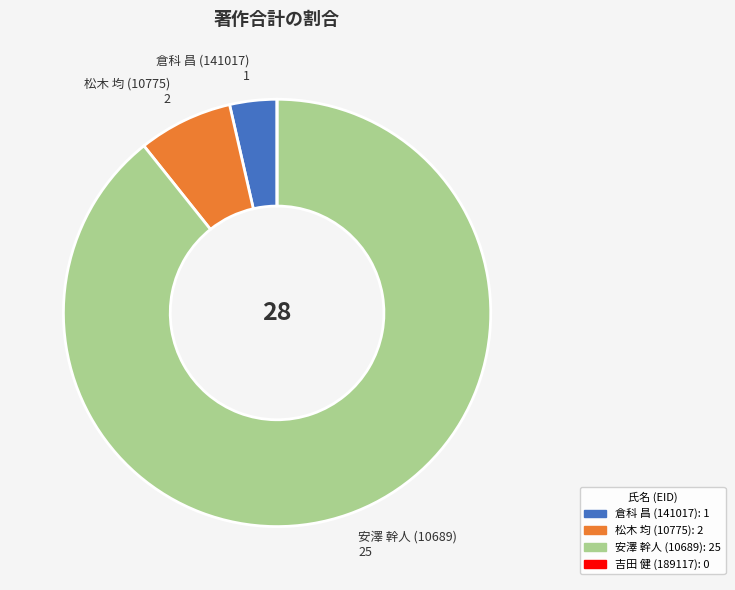

Is there a majority slice in this chart?

Yes